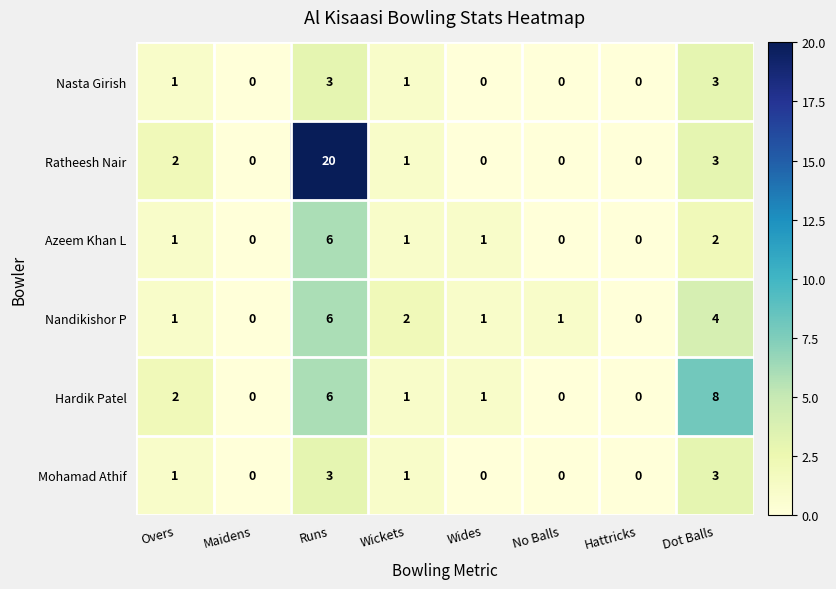

True or false: Nasta Girish has a value of 0 at Wides.

True